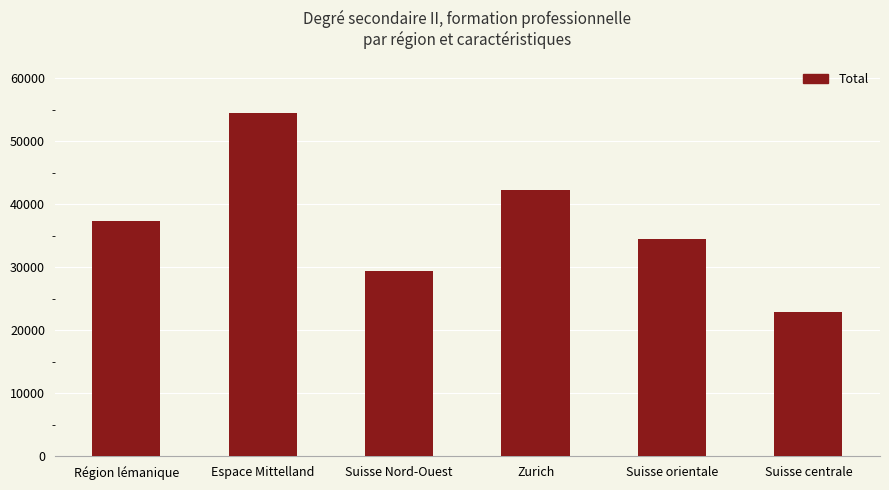

Reading left to right, extract all data points from this chart.

37365	54431	29428	42258	34497	22946